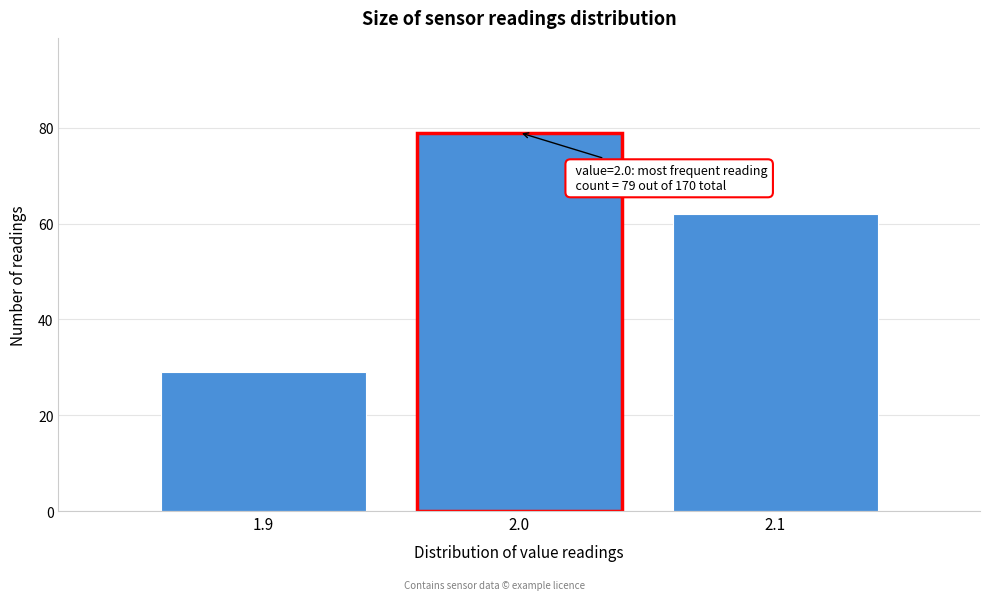

Reading left to right, extract all data points from this chart.

29	79	62